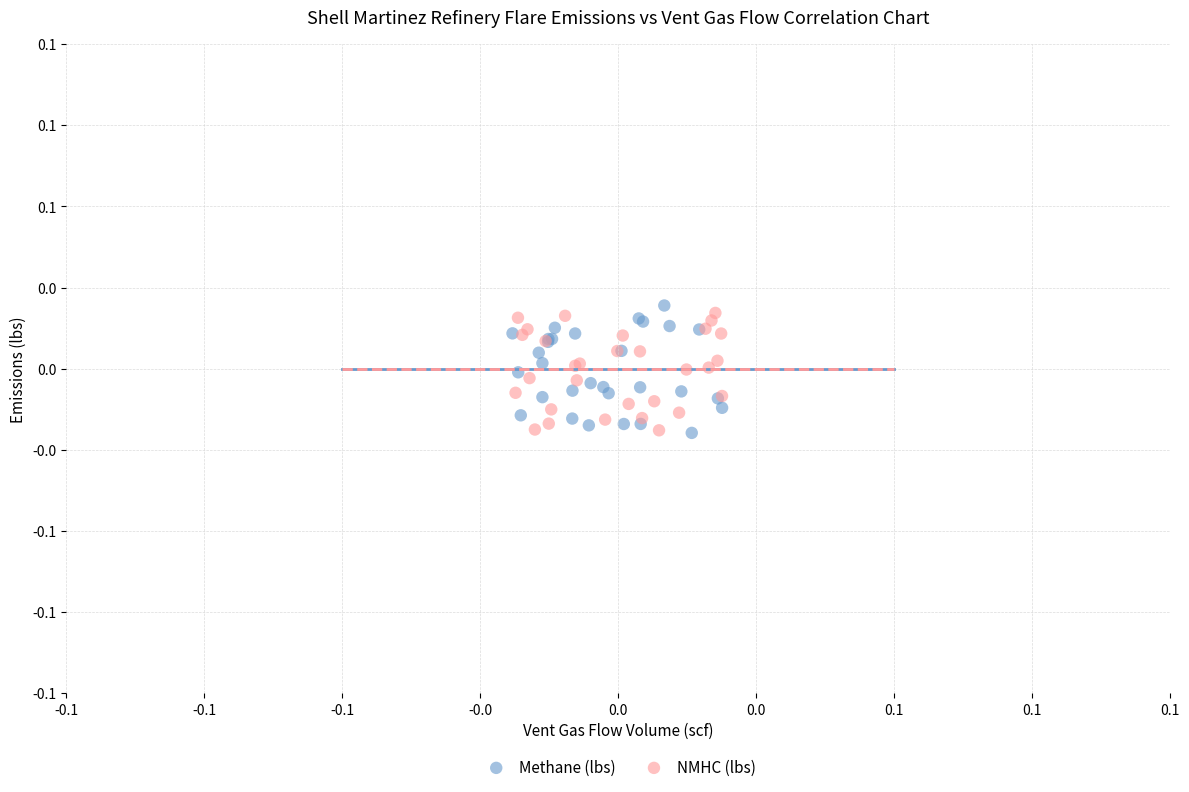

What are all the series names shown in the legend?

Methane (lbs), NMHC (lbs)